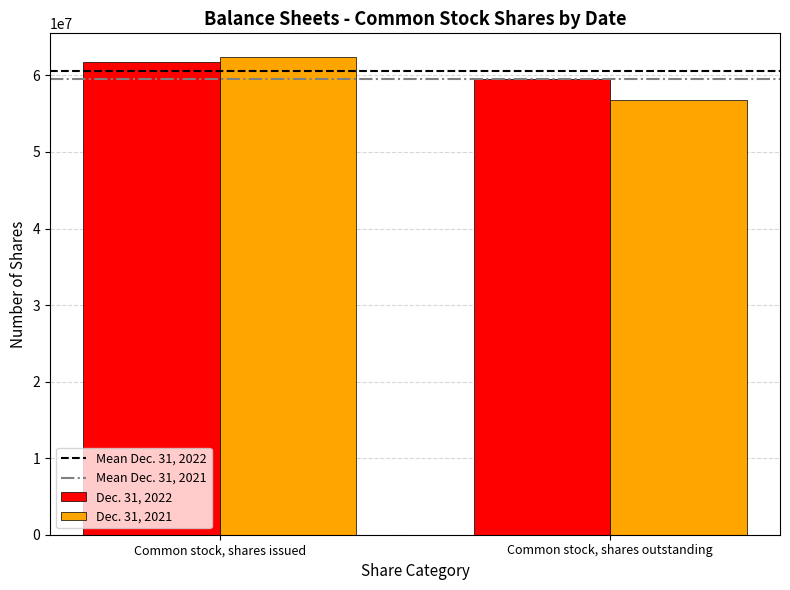

Reading left to right, extract all data points from this chart.

Dec. 31, 2022: Common stock, shares issued=61734343	Common stock, shares outstanding=59542714
Dec. 31, 2021: Common stock, shares issued=62378996	Common stock, shares outstanding=56765533